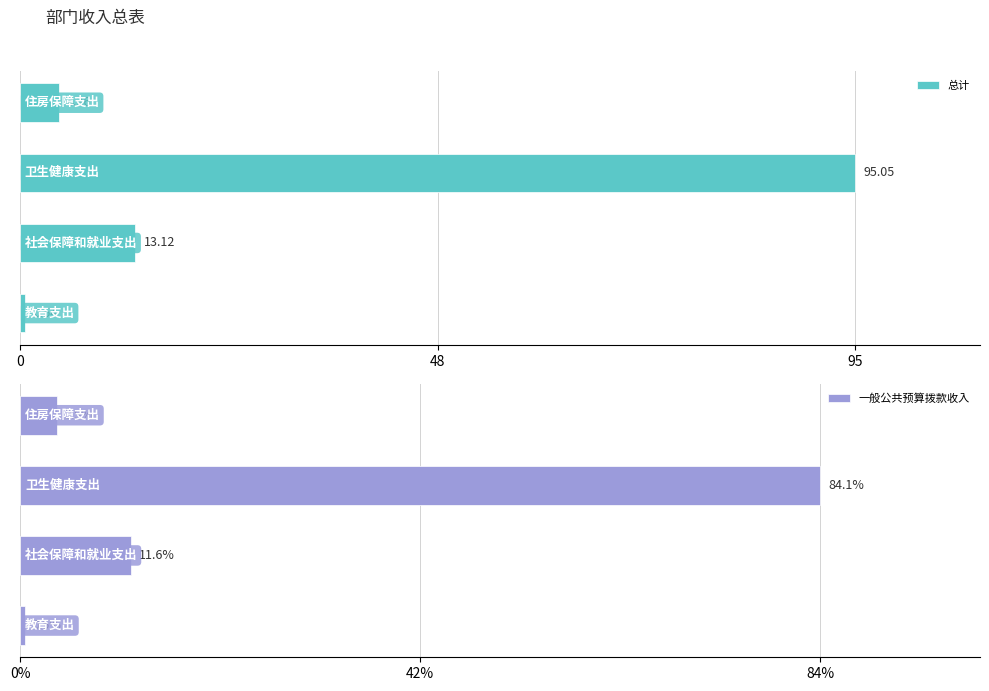

How many categories are shown in the chart?

4